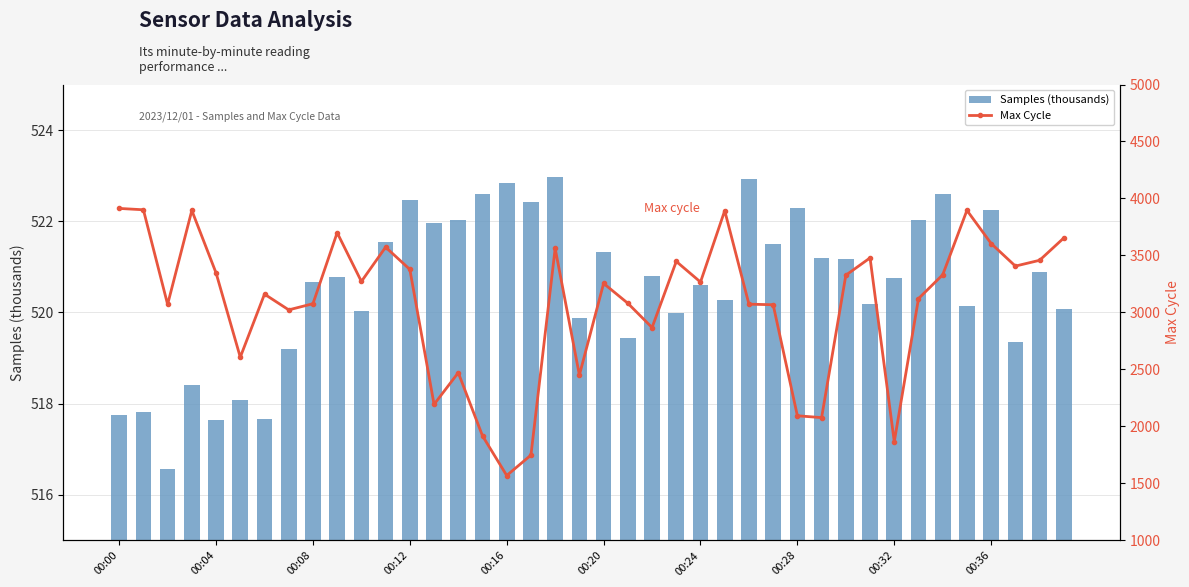

Which series has the largest range (max minus min)?

Max Cycle